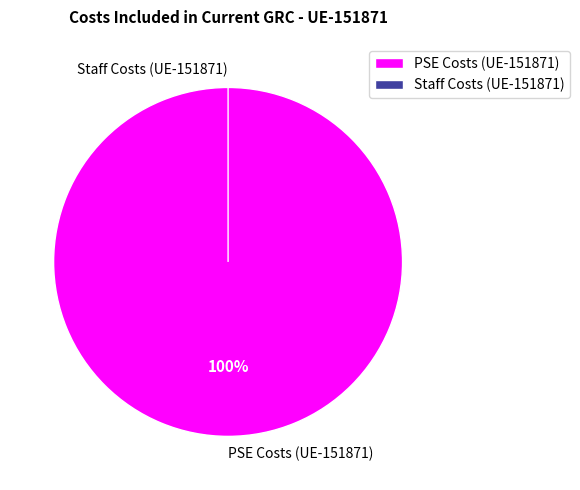

What is the largest slice in the pie chart?

PSE Costs (UE-151871)